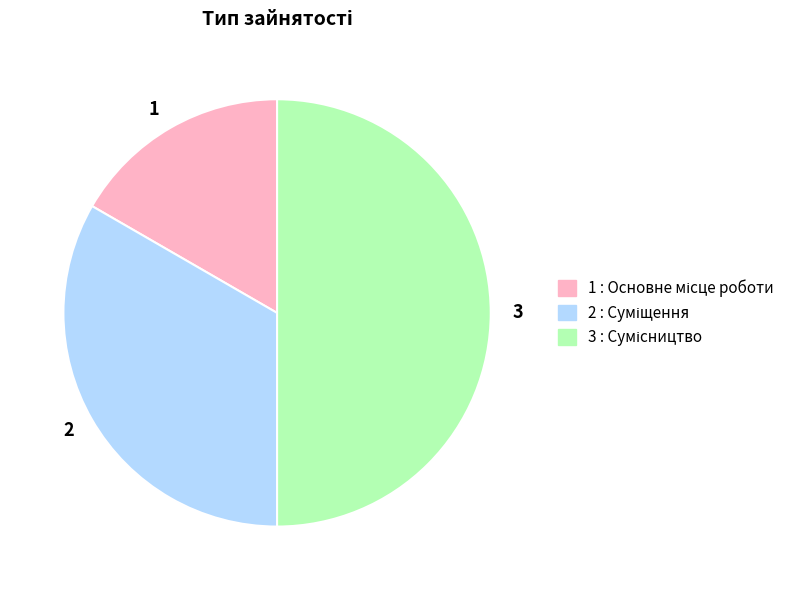

What is the ratio of the value at 2 to the value at 1?

2.0